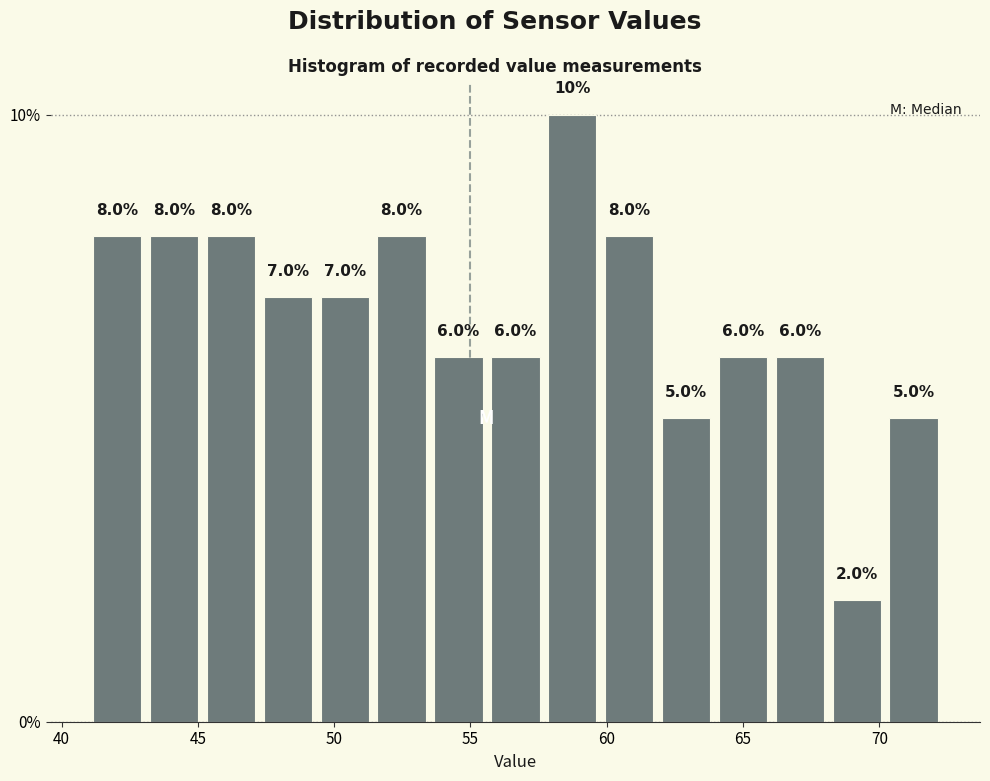

How tall is the bar that spans 66.0 to 68.0 on the x-axis? The bar edges are not printed on the chart, so give them approximately, as read against the axis.

6.0